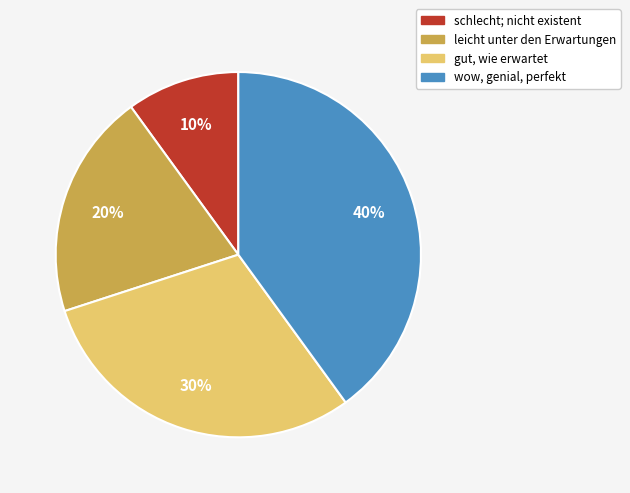

Which has a higher value, wow, genial, perfekt or gut, wie erwartet?

wow, genial, perfekt